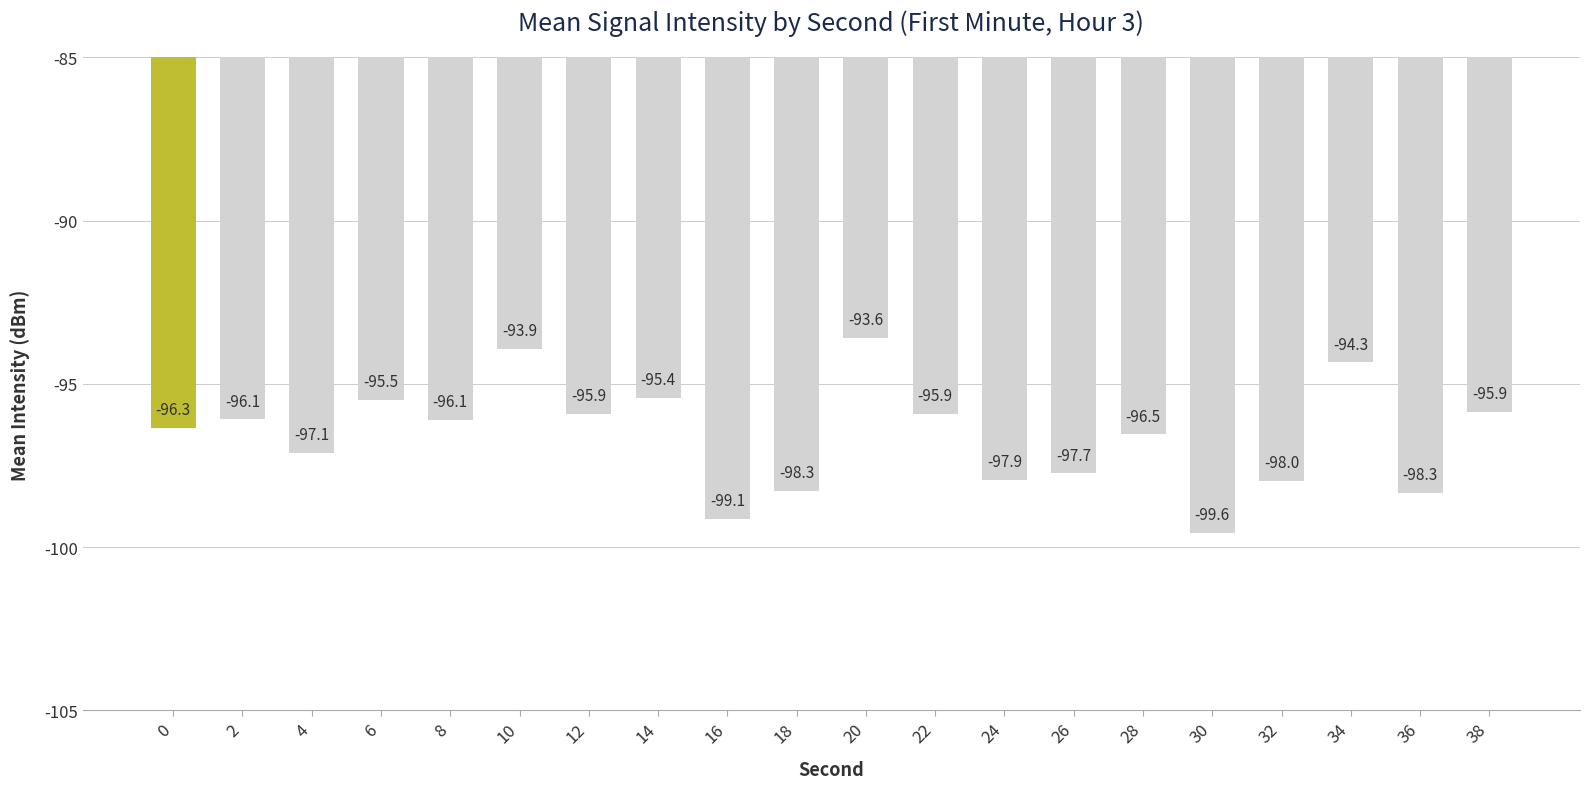

What is the change in value from 8 to 18?

-2.2